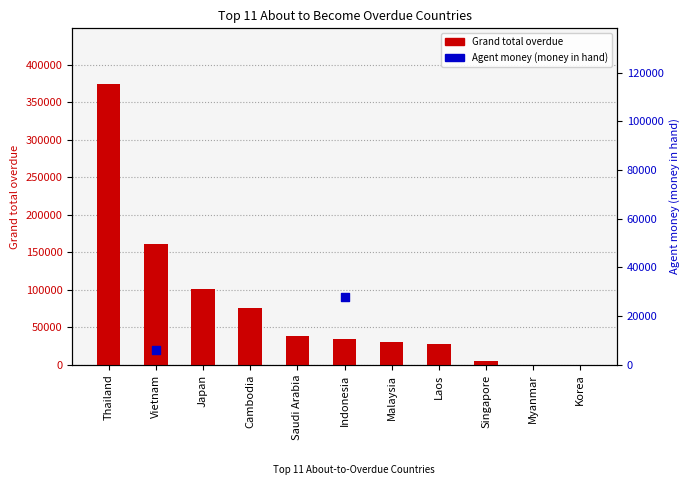

What is the change in value from Indonesia to Malaysia?

-4968.7